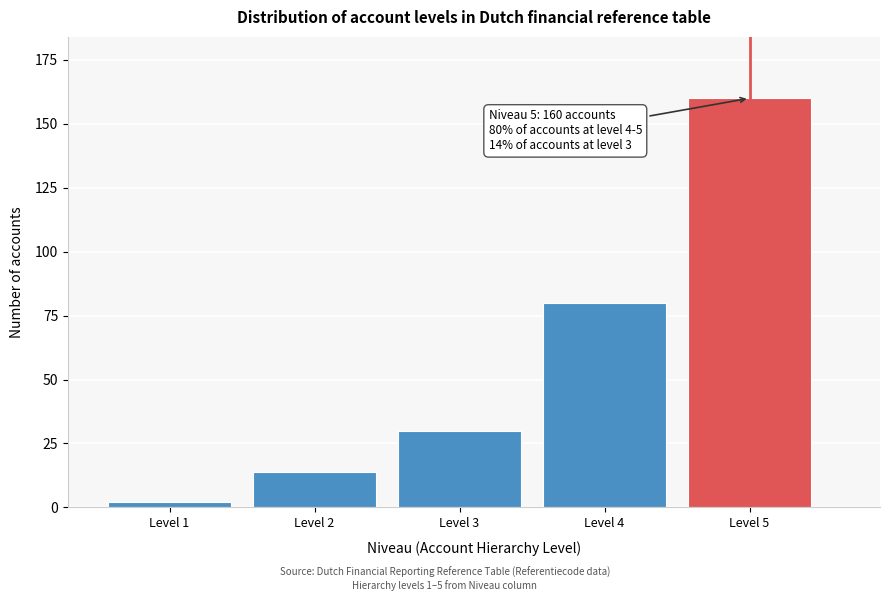

Reading left to right, transcribe all the data shown in this chart.

Level 1=2	Level 2=14	Level 3=30	Level 4=80	Level 5=160